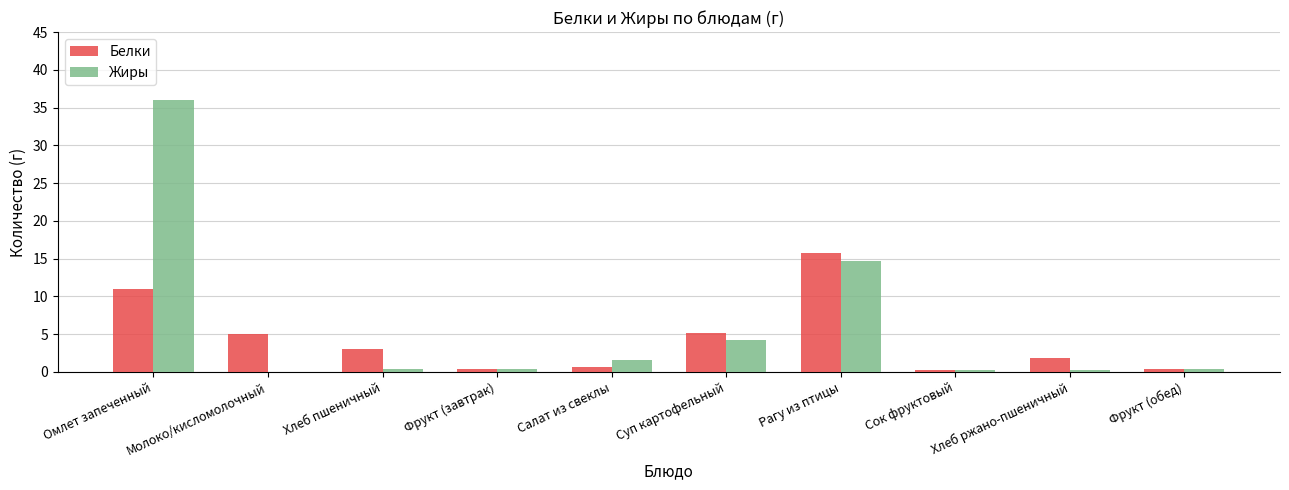

The Жиры series shows 36.0 at Омлет запеченный. True or false?

True